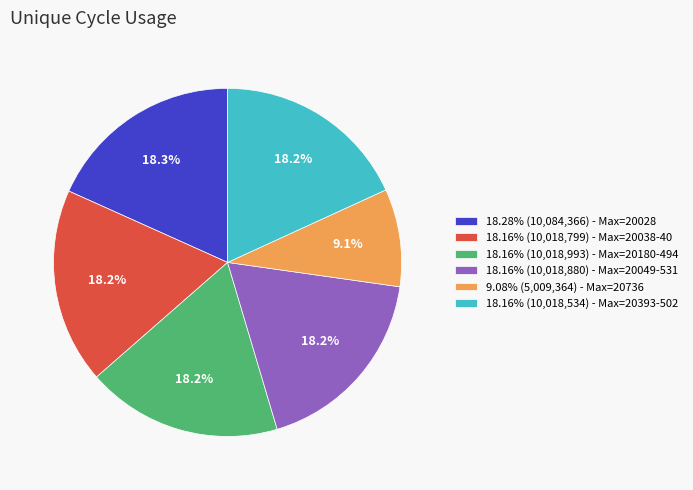

How many segments does this pie chart have?

6